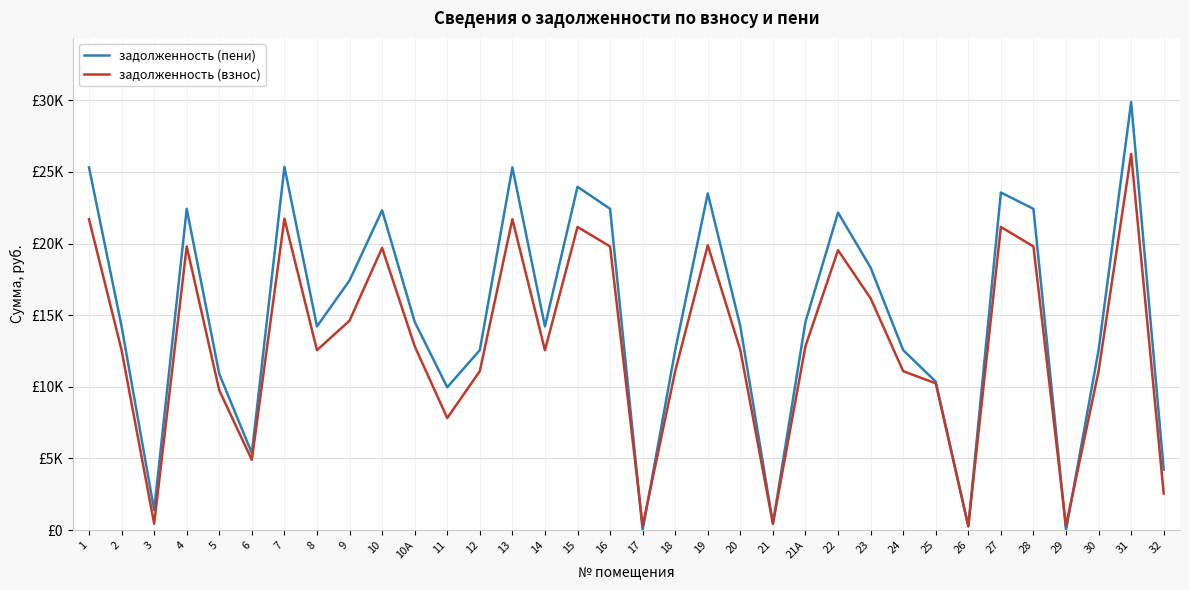

What is the average value of the задолженность (взнос) series?

12951.5